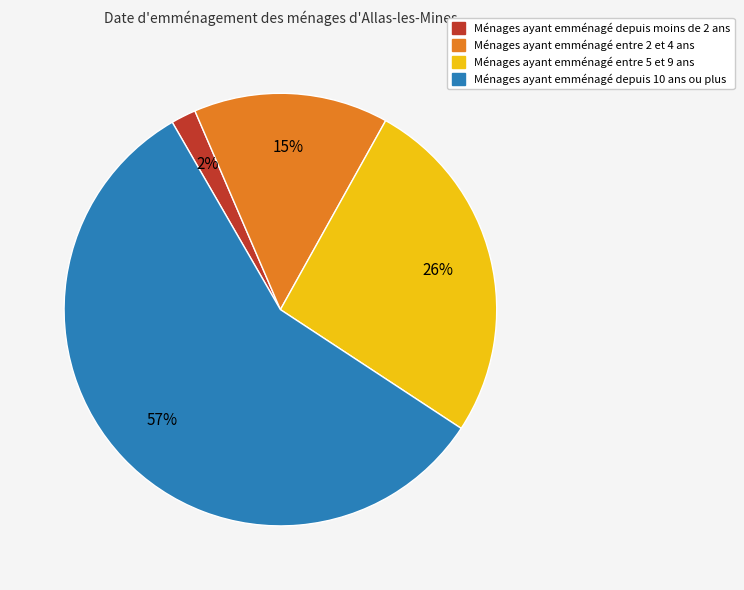

Does any single category account for the majority?

Yes